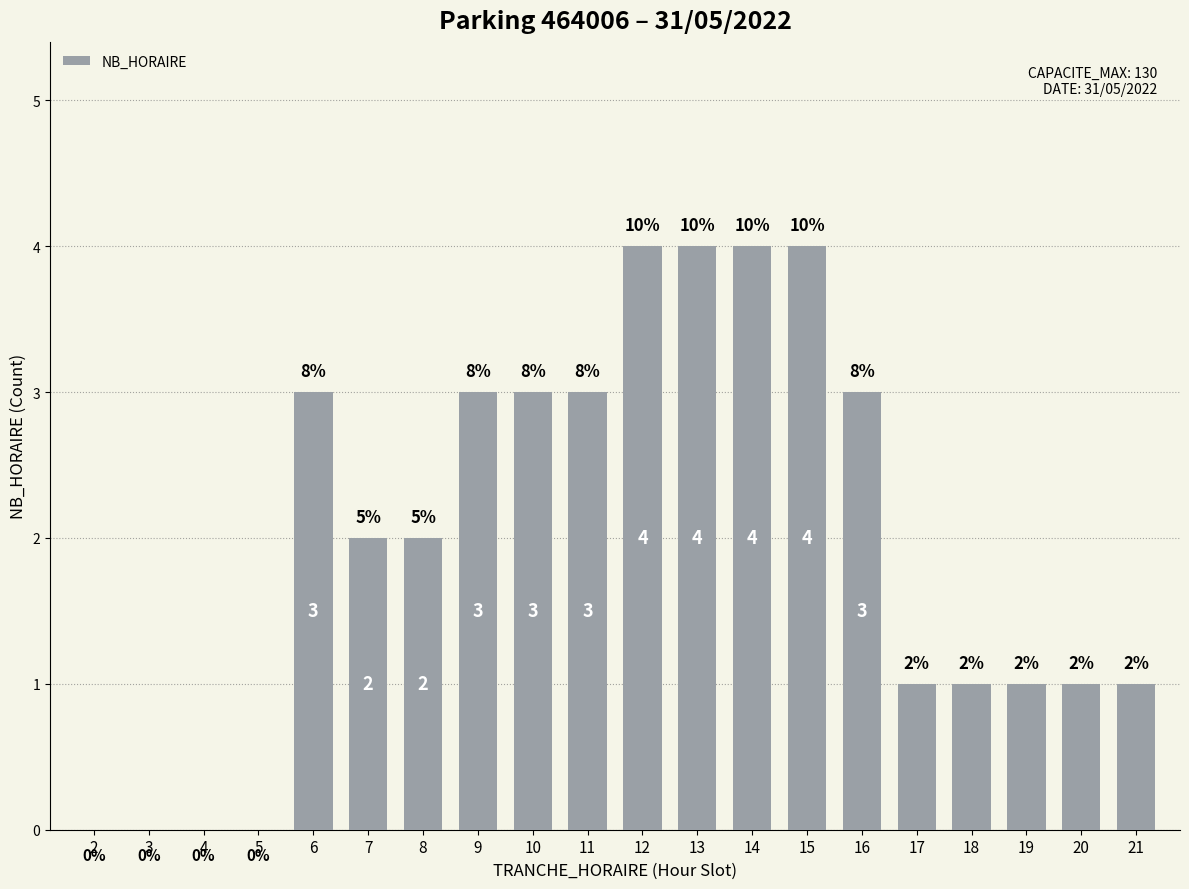

What is the greatest value displayed?

4